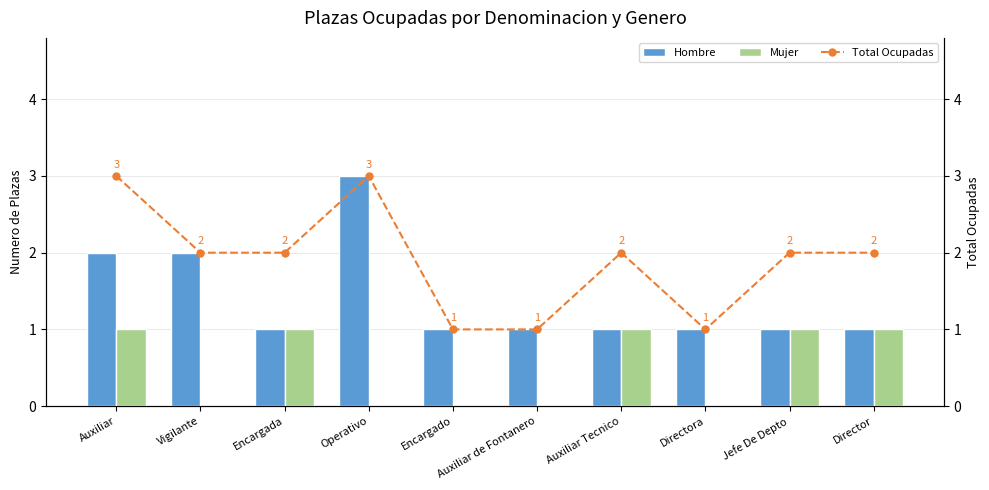

How many groups of bars are there?

10